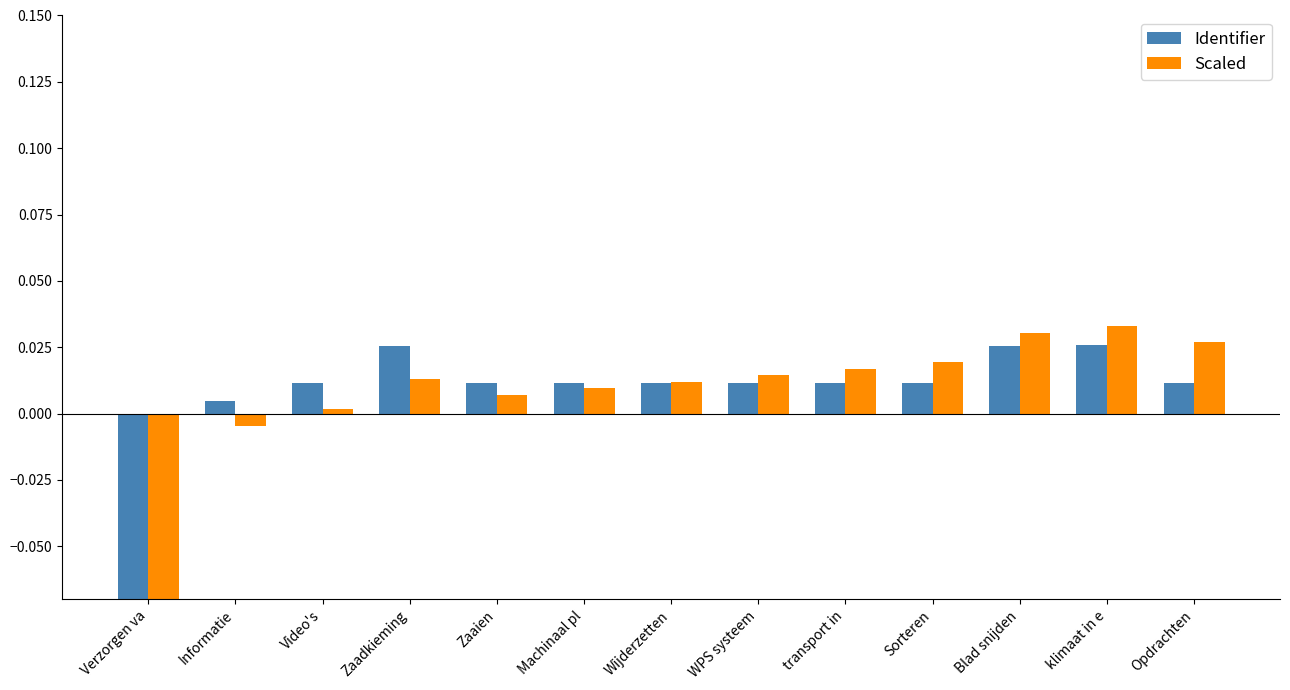

Does the chart contain stacked bars?

No